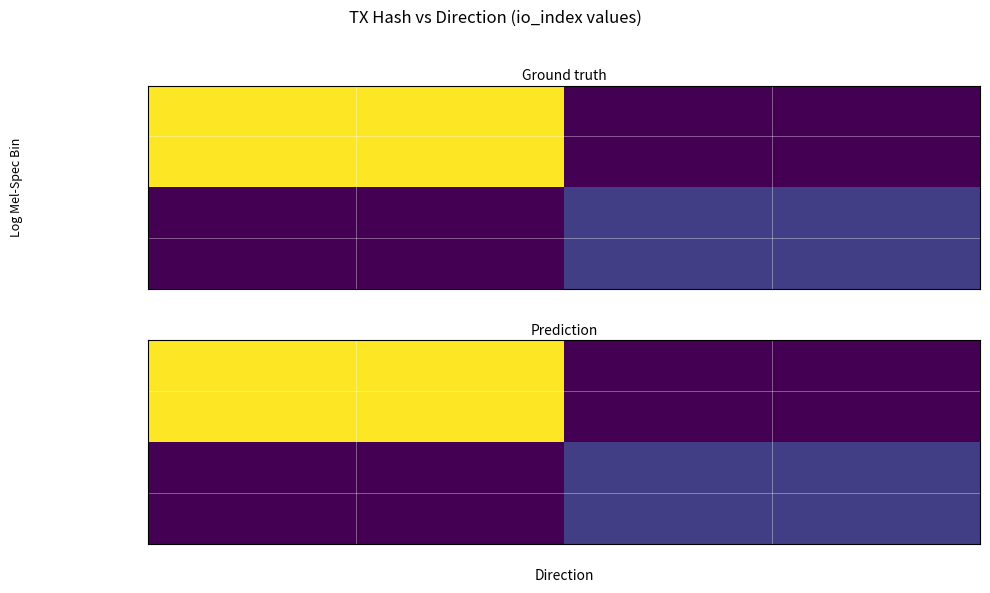

Which series has the largest total across all categories?

6d0db2bcc2...323c22